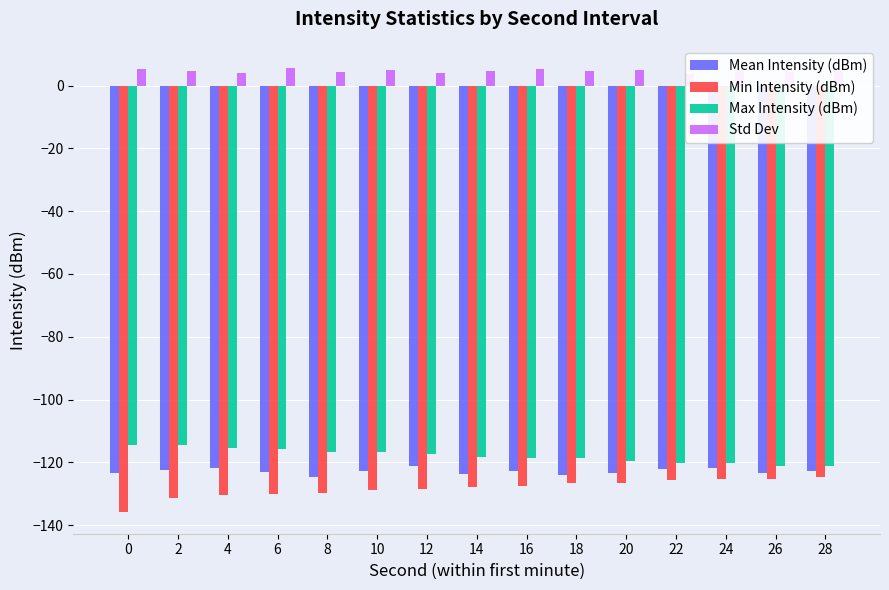

Reading right to left, extract all data points from this chart.

Mean Intensity (dBm): 28=-122.7	26=-123.3	24=-121.8	22=-122.0	20=-123.5	18=-124.1	16=-122.9	14=-123.7	12=-121.3	10=-122.8	8=-124.6	6=-123.1	4=-121.9	2=-122.5	0=-123.3
Min Intensity (dBm): 28=-124.6	26=-125.3	24=-125.5	22=-125.7	20=-126.5	18=-126.6	16=-127.5	14=-127.9	12=-128.5	10=-128.9	8=-129.9	6=-130.2	4=-130.4	2=-131.5	0=-135.7
Max Intensity (dBm): 28=-121.1	26=-121.1	24=-120.2	22=-120.1	20=-119.7	18=-118.6	16=-118.5	14=-118.3	12=-117.5	10=-116.7	8=-116.6	6=-115.7	4=-115.5	2=-114.4	0=-114.4
Std Dev: 28=4.6	26=4.2	24=5.0	22=3.8	20=4.9	18=4.5	16=5.3	14=4.7	12=3.9	10=5.1	8=4.3	6=5.6	4=4.1	2=4.8	0=5.2